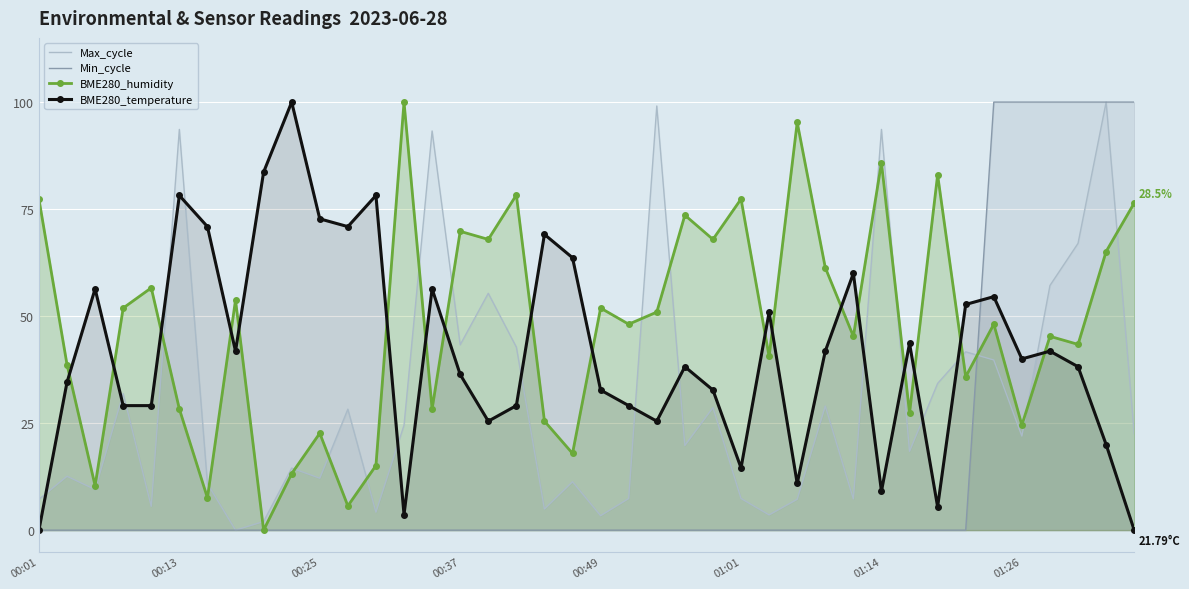

What are all the series names shown in the legend?

Max_cycle, Min_cycle, BME280_humidity, BME280_temperature